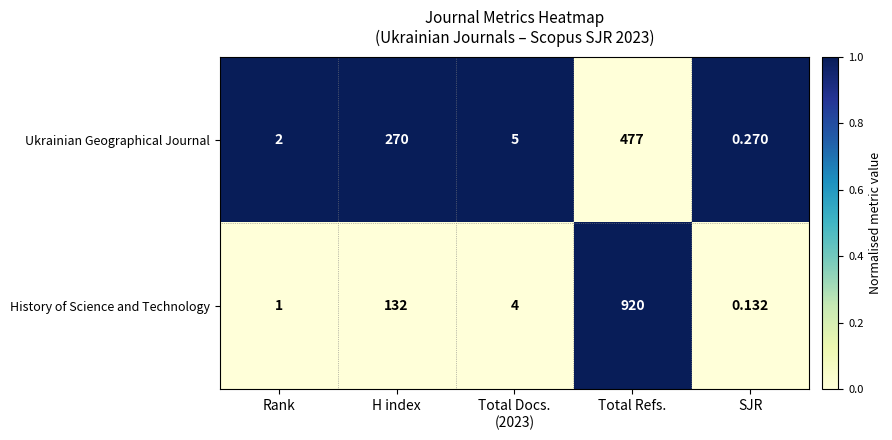

Which series has the largest total across all categories?

History of Science and Technology